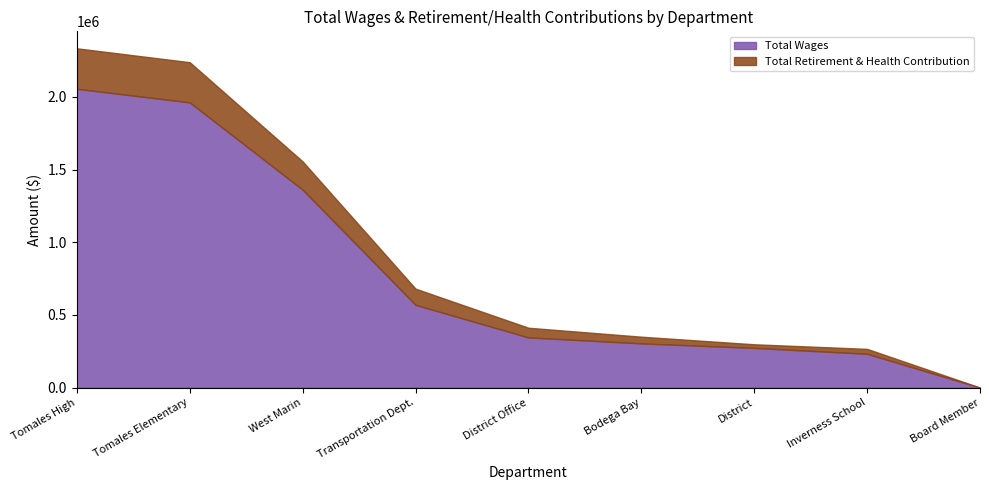

True or false: Total Retirement & Health Contribution has more than 0 interior local peaks.

True